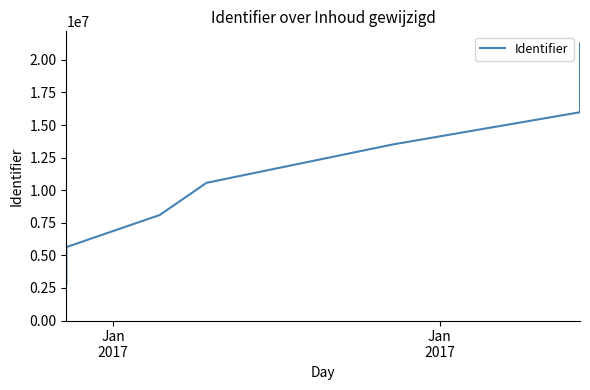

What is the value of the 6th point from the left?

15980676